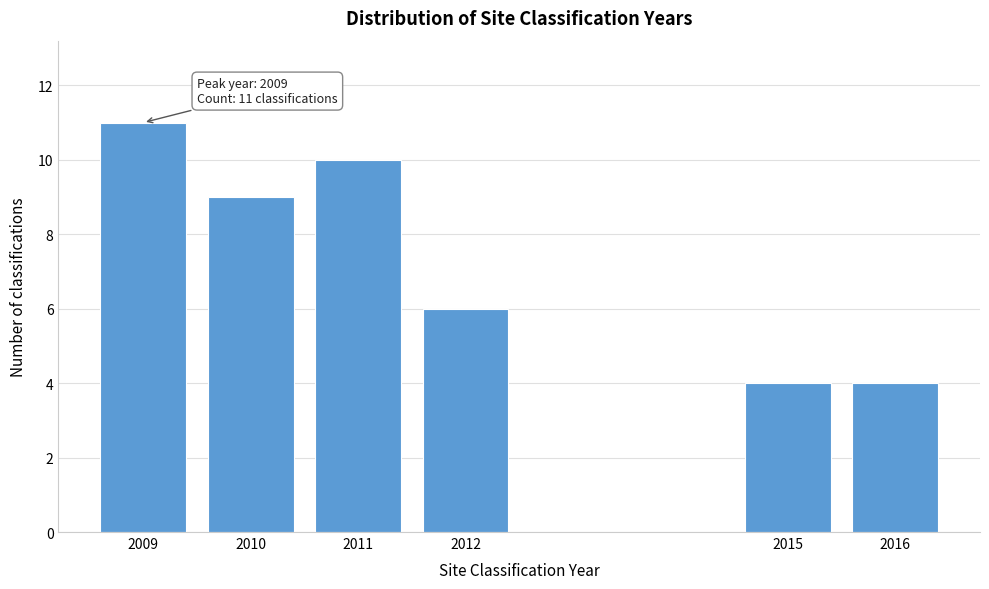

Reading left to right, transcribe all the data shown in this chart.

11	9	10	6	4	4